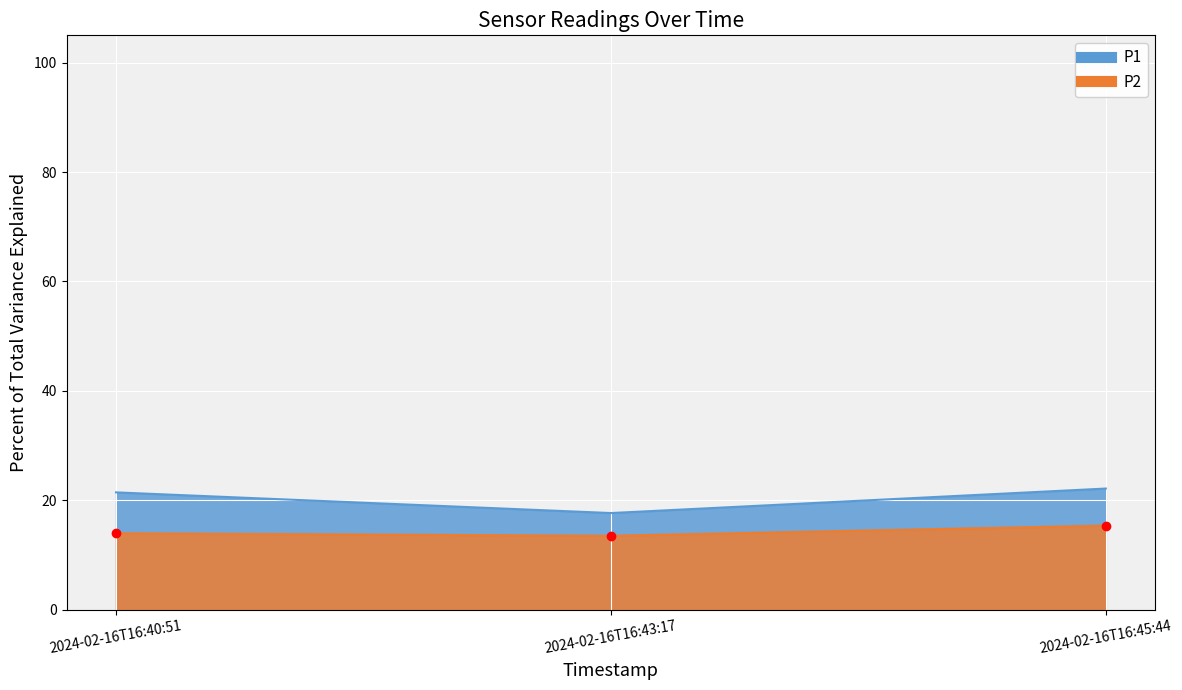

Reading right to left, what are all the values shown in this chart?

P1: 2024-02-16T16:45:44=22.1	2024-02-16T16:43:17=17.7	2024-02-16T16:40:51=21.4
P2: 2024-02-16T16:45:44=15.4	2024-02-16T16:43:17=13.5	2024-02-16T16:40:51=14.0